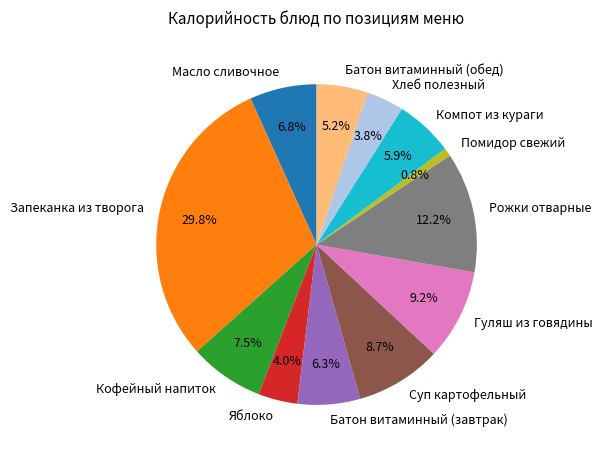

To the nearest percent, what is the average slice percentage?

8%